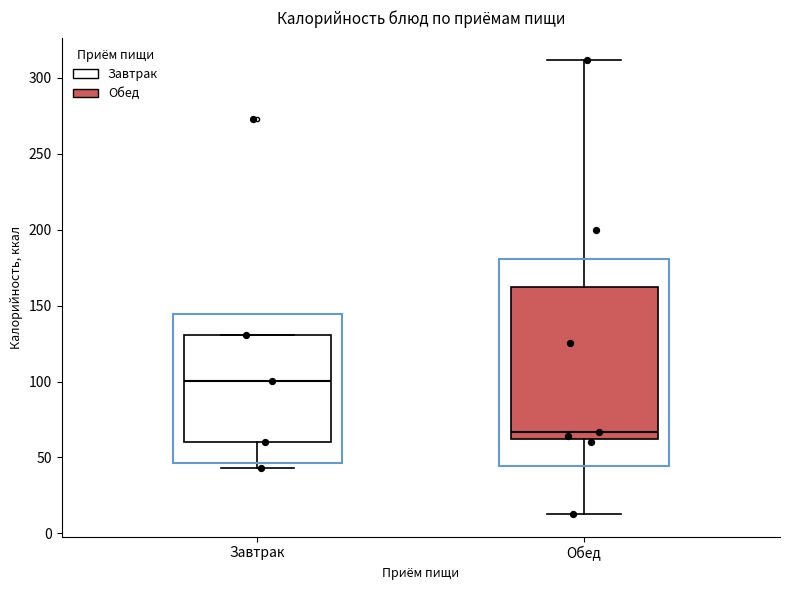

Reading left to right, transcribe this box plot: for each box, give where its median line is, the range the box spans, and where its two whiskers end, as read against the y-axis. The values are not printed on the chart, so give them approximately, as read against the axis.

Завтрак: median 100, box 60 to 130, whiskers 45 to 130
Обед: median 65, box 60 to 165, whiskers 15 to 310